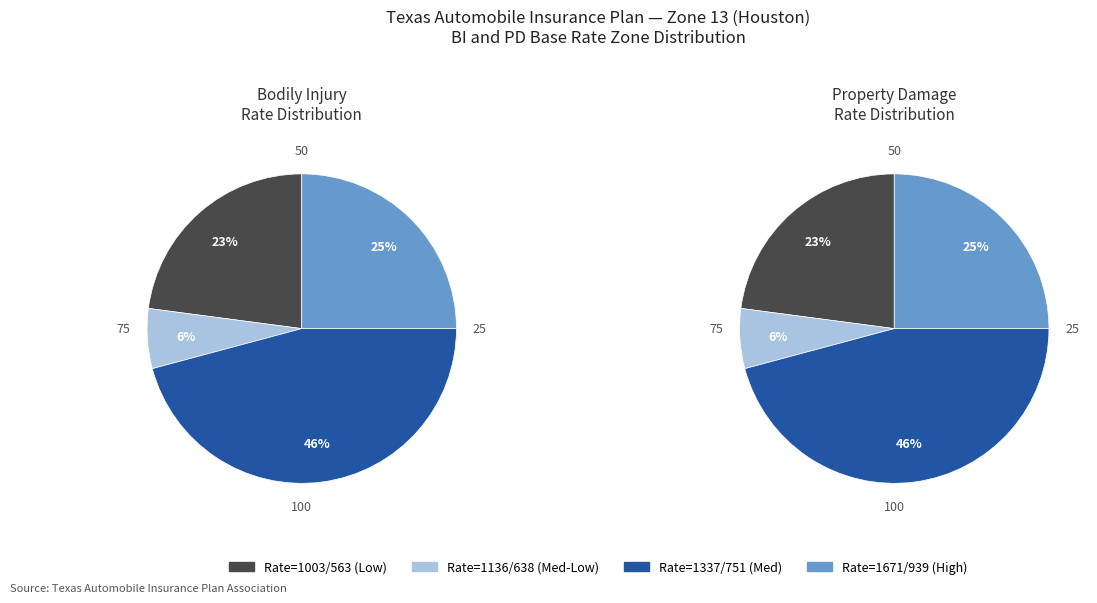

The Bodily Injury 1136 slice represents 1% of the pie. True or false?

False